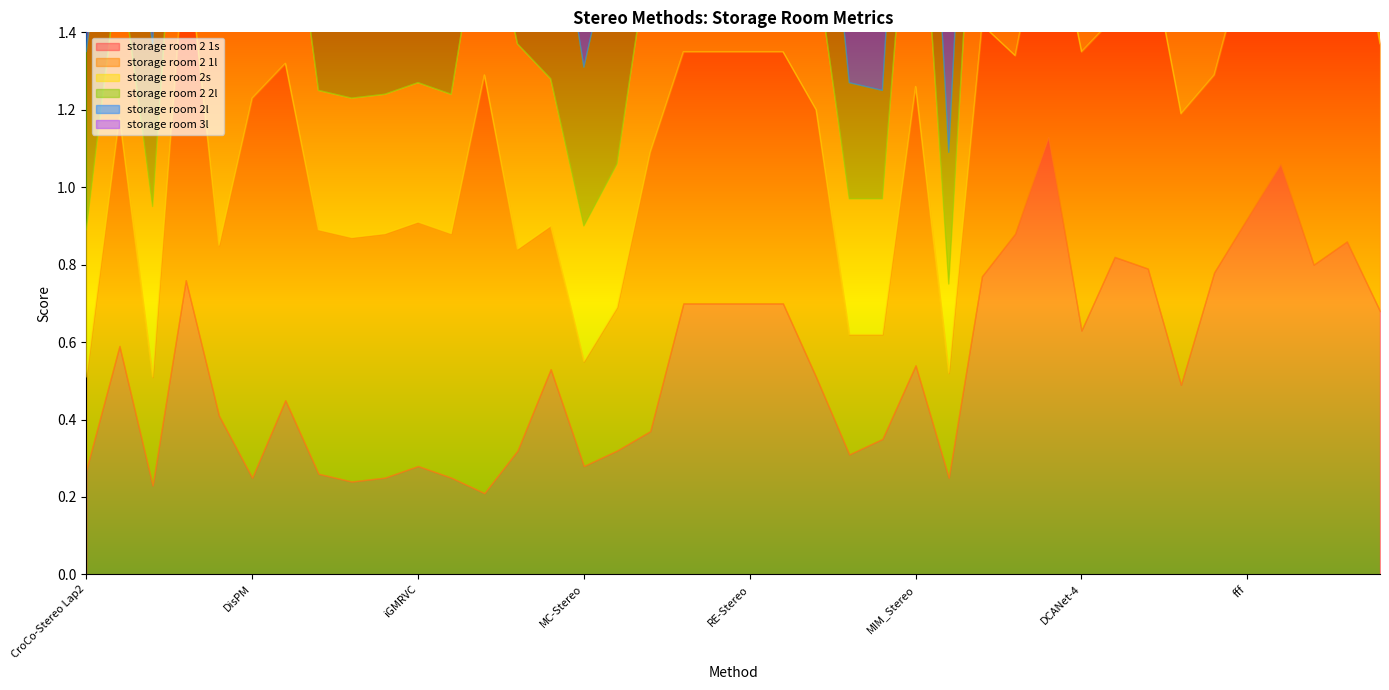

True or false: storage room 2 1l has more than 1 points higher than both neighbors.

True